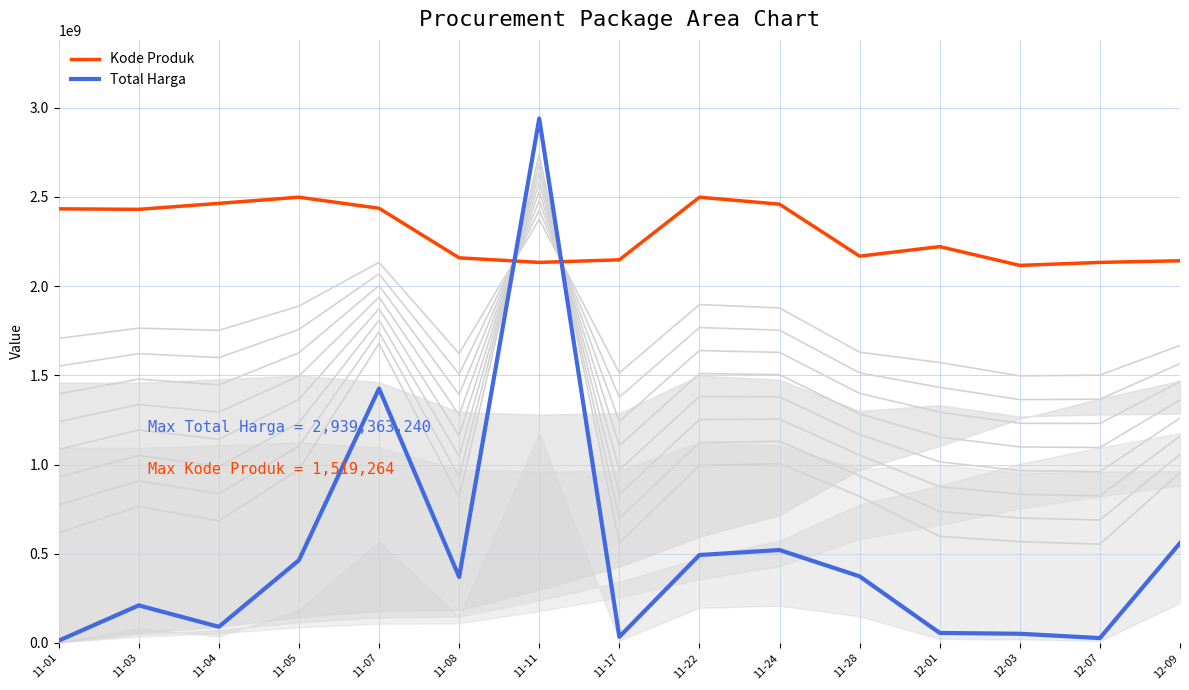

At how many categories does at least one series exceed 2512747394?

1